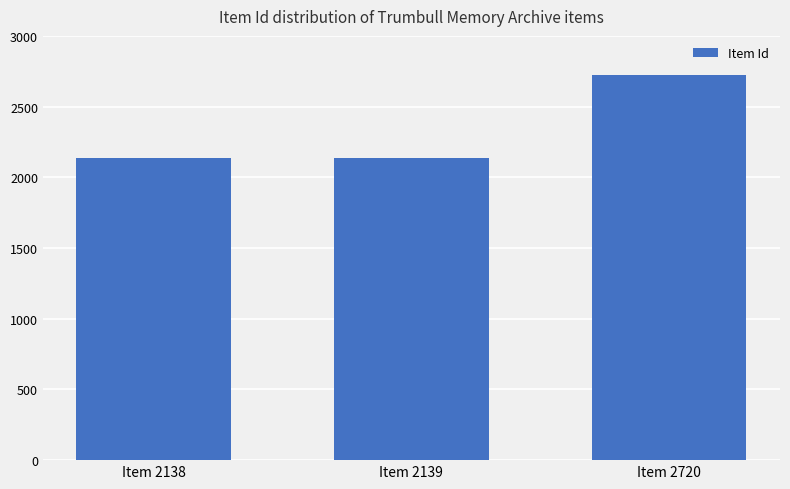

True or false: the data shows 2139 at Item 2139.

True